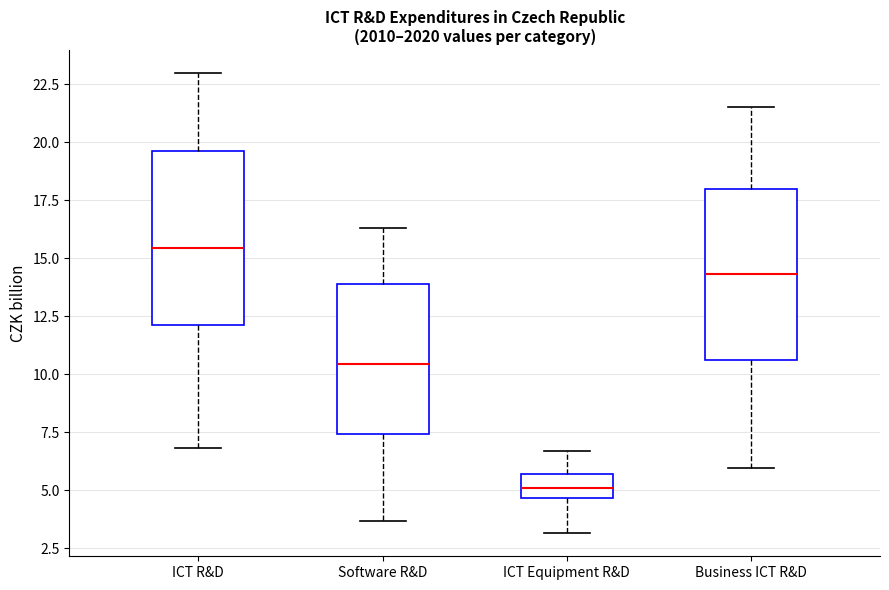

Reading left to right, transcribe this box plot: for each box, give where its median line is, the range the box spans, and where its two whiskers end, as read against the y-axis. The values are not printed on the chart, so give them approximately, as read against the axis.

ICT R&D: median 15.5, box 12.0 to 19.5, whiskers 7.0 to 23.0
Software R&D: median 10.5, box 7.5 to 14.0, whiskers 3.5 to 16.5
ICT Equipment R&D: median 5.0, box 4.5 to 5.5, whiskers 3.0 to 6.5
Business ICT R&D: median 14.5, box 10.5 to 18.0, whiskers 6.0 to 21.5